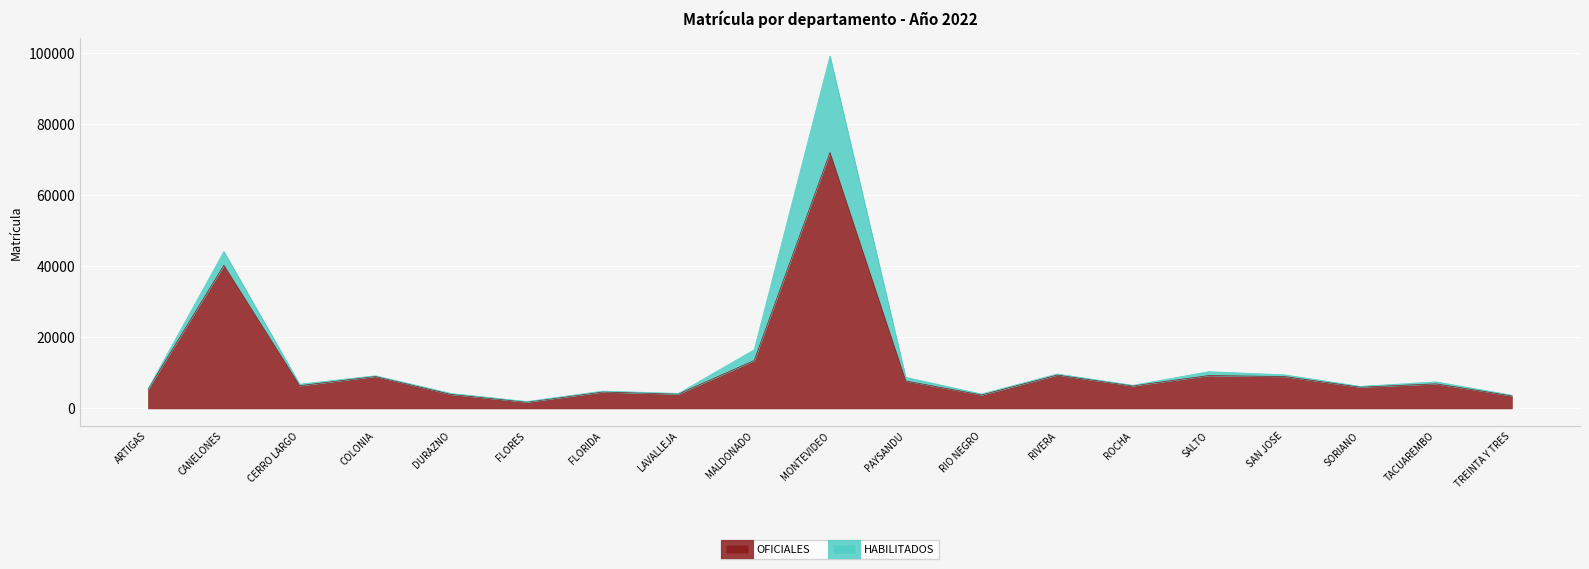

What is the label of the 3rd point from the right?

SORIANO